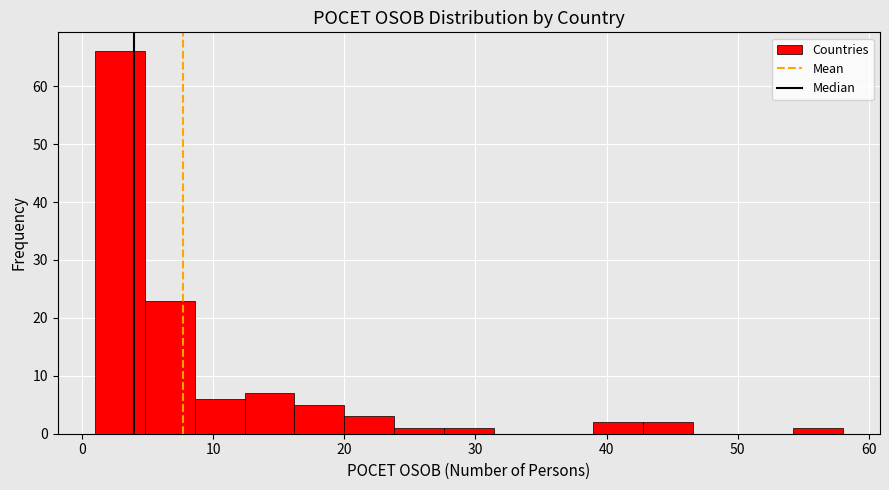

Around what value on the x-axis is the tallest bar? Give the approximate position of its centre, as read against the axis.

3